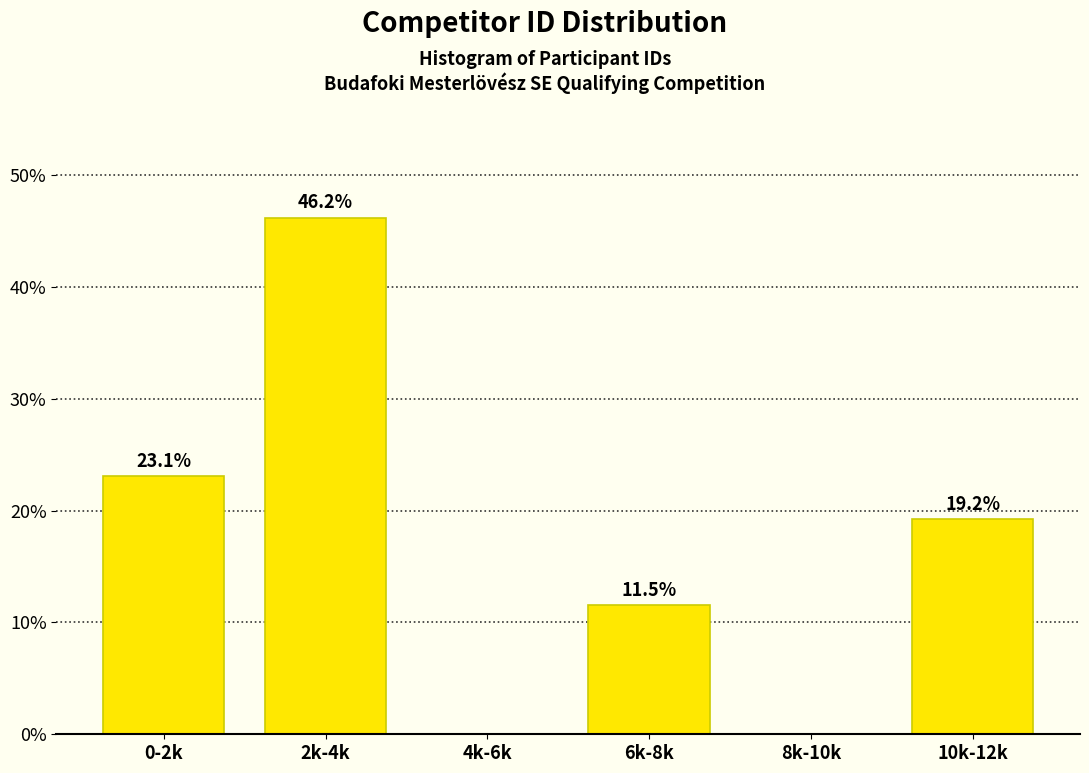

Reading left to right, extract all data points from this chart.

0-2k=23.1	2k-4k=46.2	4k-6k=0.0	6k-8k=11.5	8k-10k=0.0	10k-12k=19.2